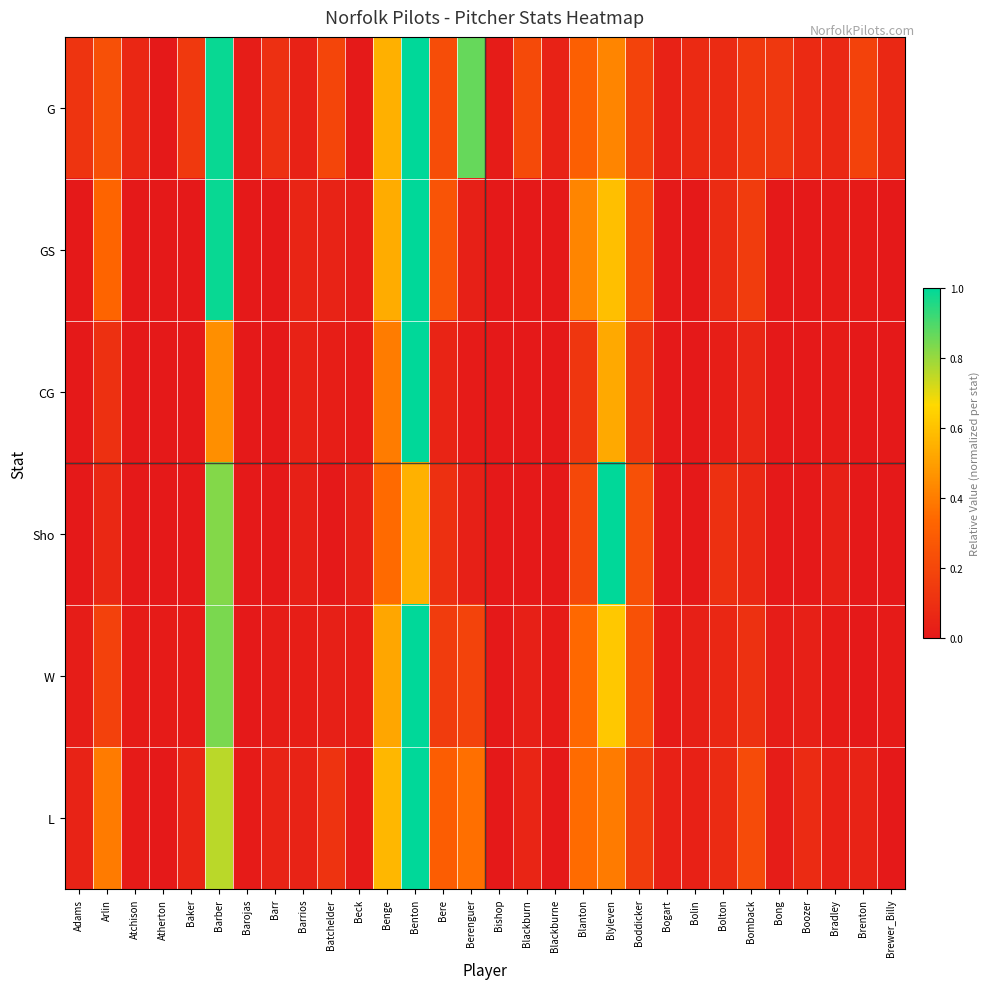

Count the number of categories in the chart.

30